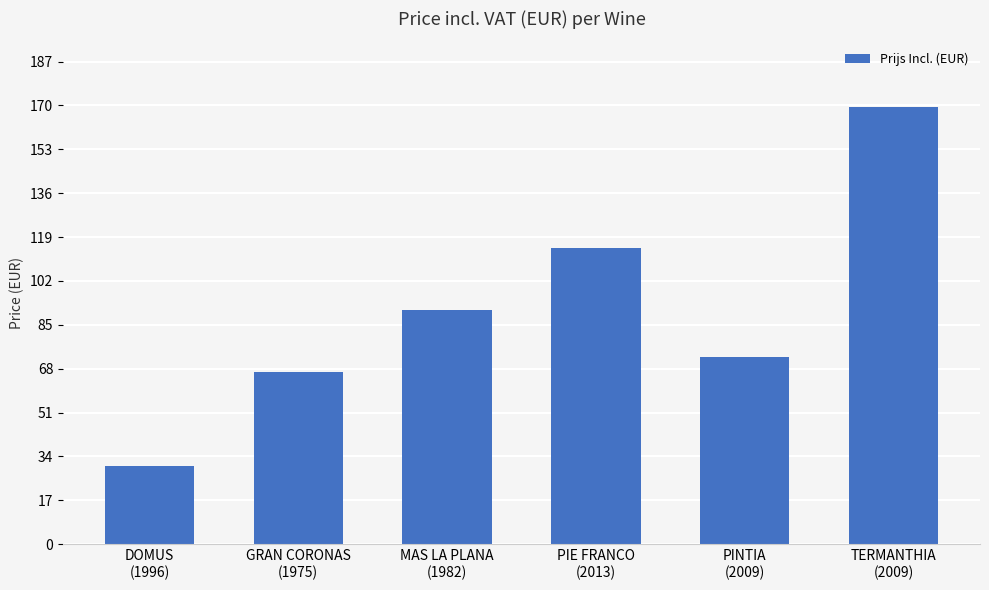

What is the sum of the values at GRAN CORONAS
(1975) and PIE FRANCO
(2013)?

181.5